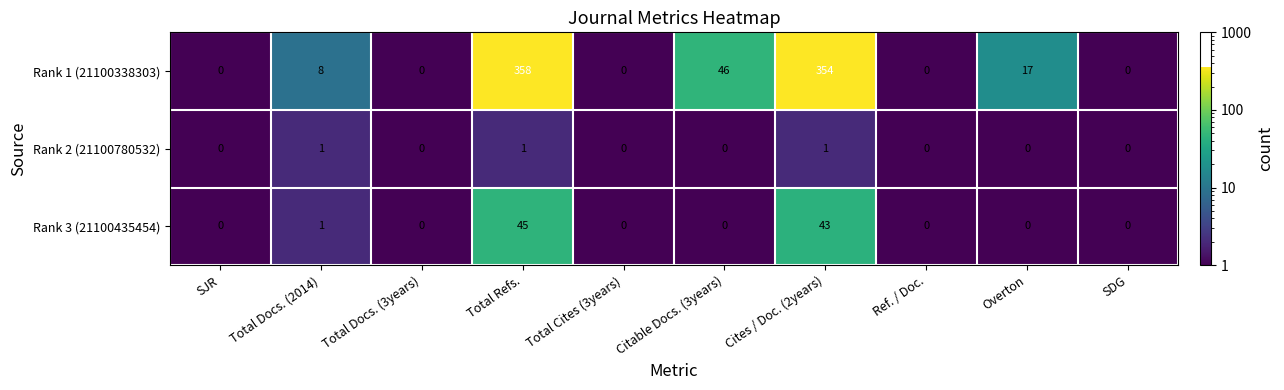

Which series has the largest range (max minus min)?

Rank 1 (21100338303)